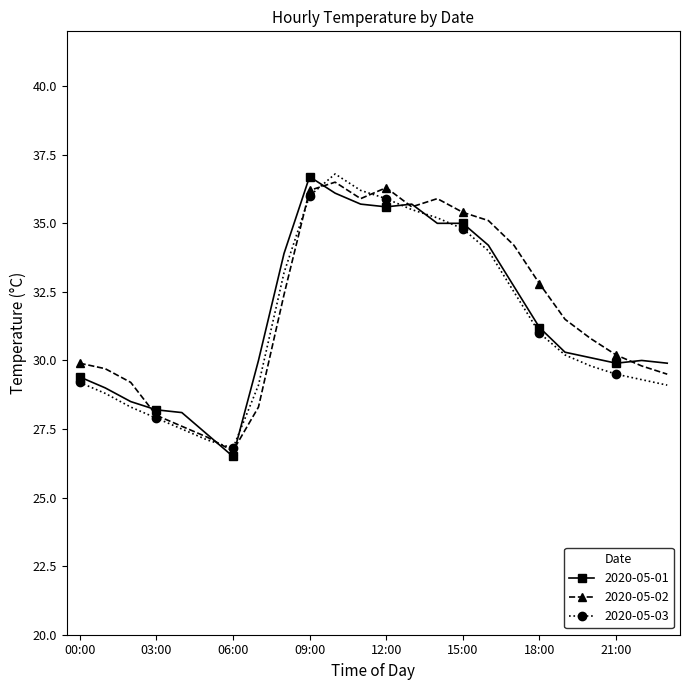

What is the maximum value shown in the chart?

36.8